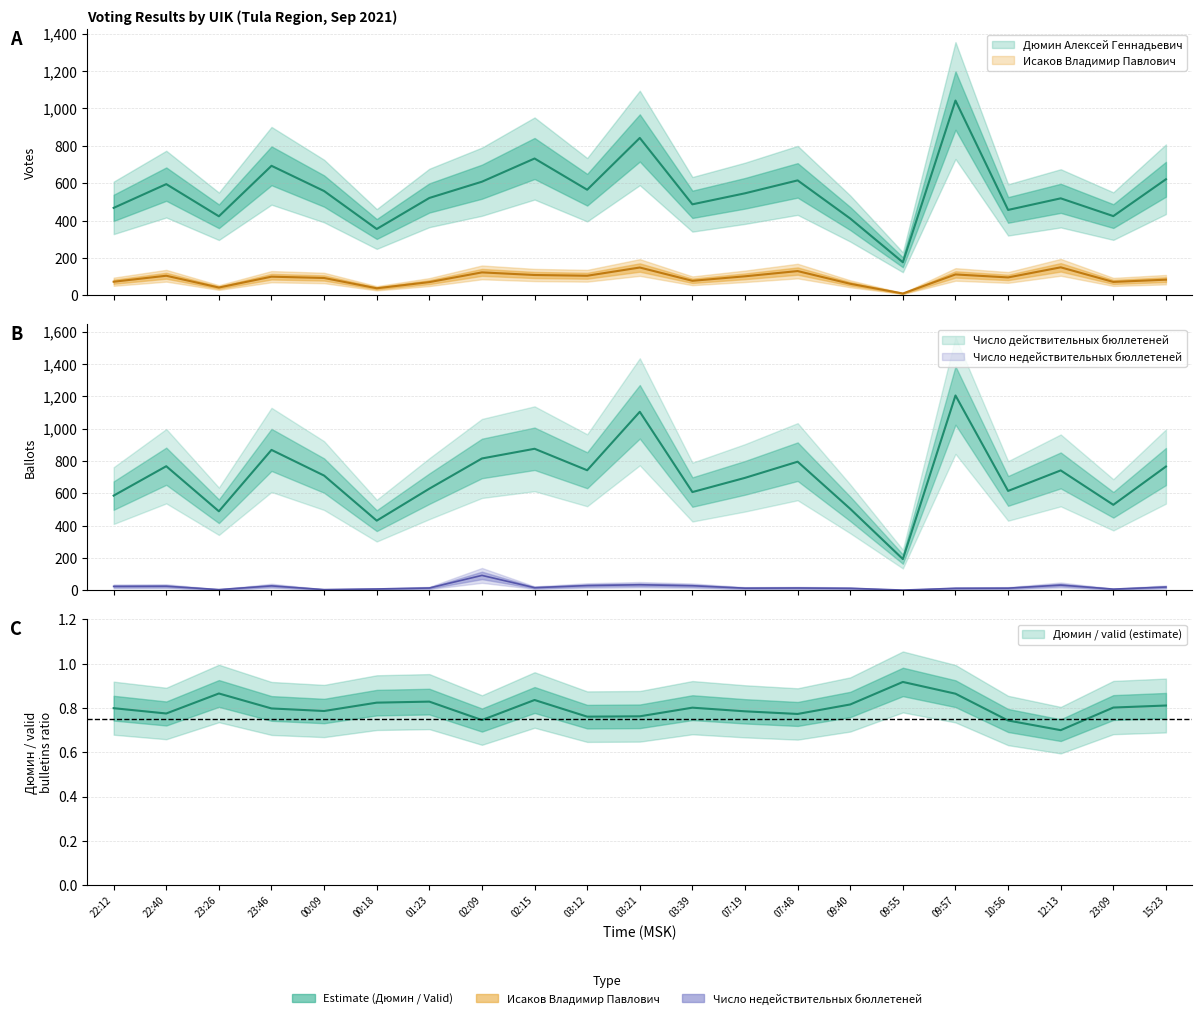

Reading right to left, list all the values displayed in this chart.

Дюмин Алексей Геннадьевич: 15:23=621	23:09=424	12:13=519	10:56=457	09:57=1042	09:55=177	09:40=411	07:48=615	07:19=546	03:39=487	03:21=842	03:12=565	02:15=732	02:09=608	01:23=521	00:18=355	00:09=558	23:46=693	23:26=423	22:40=595	22:12=468
Исаков Владимир Павлович: 15:23=84	23:09=72	12:13=150	10:56=96	09:57=112	09:55=10	09:40=62	07:48=130	07:19=102	03:39=78	03:21=149	03:12=105	02:15=109	02:09=123	01:23=71	00:18=38	00:09=93	23:46=100	23:26=42	22:40=105	22:12=73
Число действительных бюллетеней: 15:23=766	23:09=529	12:13=742	10:56=615	09:57=1206	09:55=193	09:40=504	07:48=796	07:19=696	03:39=608	03:21=1105	03:12=743	02:15=876	02:09=816	01:23=629	00:18=431	00:09=710	23:46=869	23:26=489	22:40=768	22:12=586
Число недействительных бюллетеней: 15:23=20	23:09=7	12:13=32	10:56=13	09:57=12	09:55=1	09:40=12	07:48=14	07:19=13	03:39=28	03:21=34	03:12=29	02:15=16	02:09=92	01:23=14	00:18=8	00:09=4	23:46=27	23:26=4	22:40=25	22:12=24